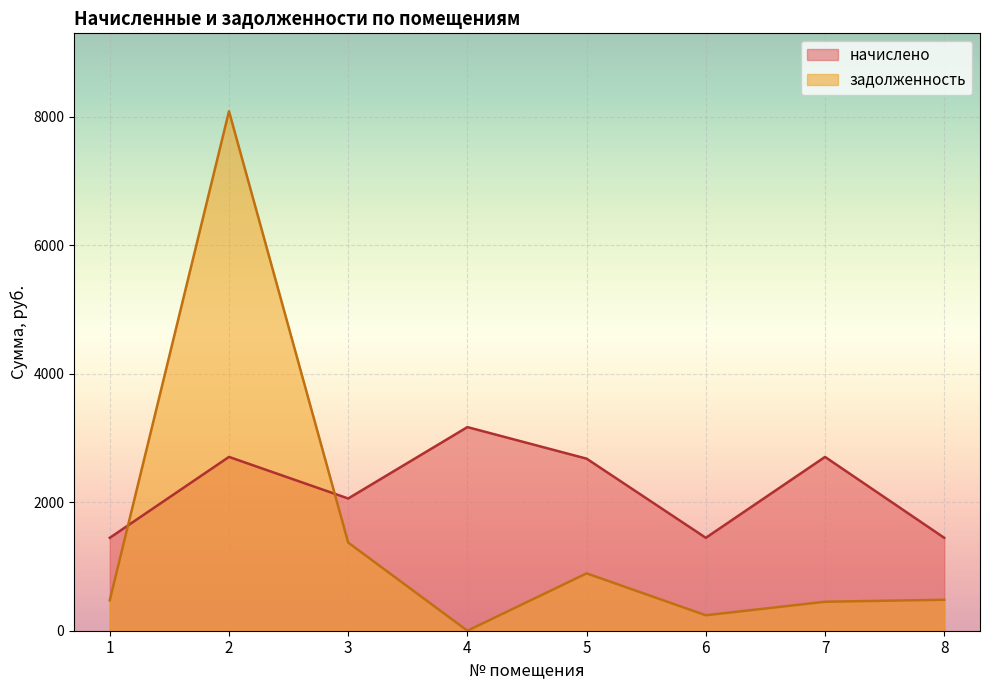

Which series has the widest spread of values?

задолженность